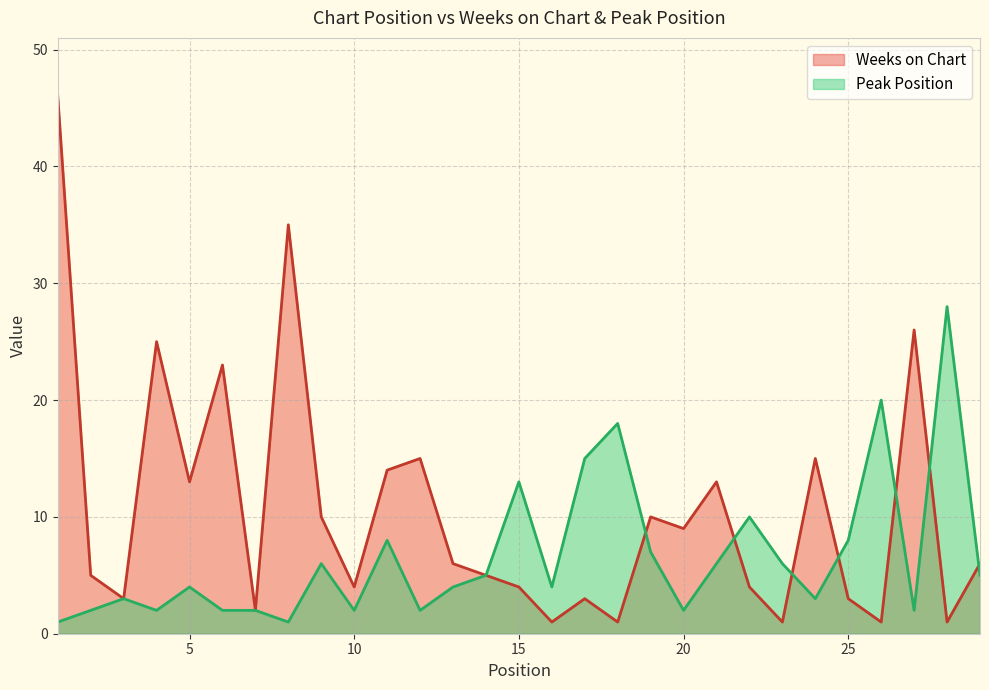

The Weeks on Chart series shows 20 at 1. True or false?

False